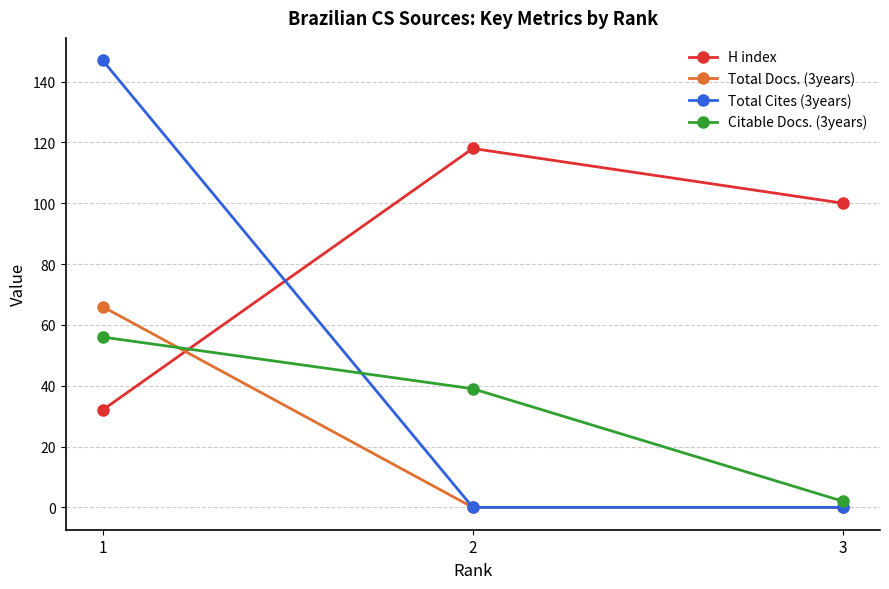

List the labels in order of Total Docs. (3years) value, largest first.

1, 3, 2